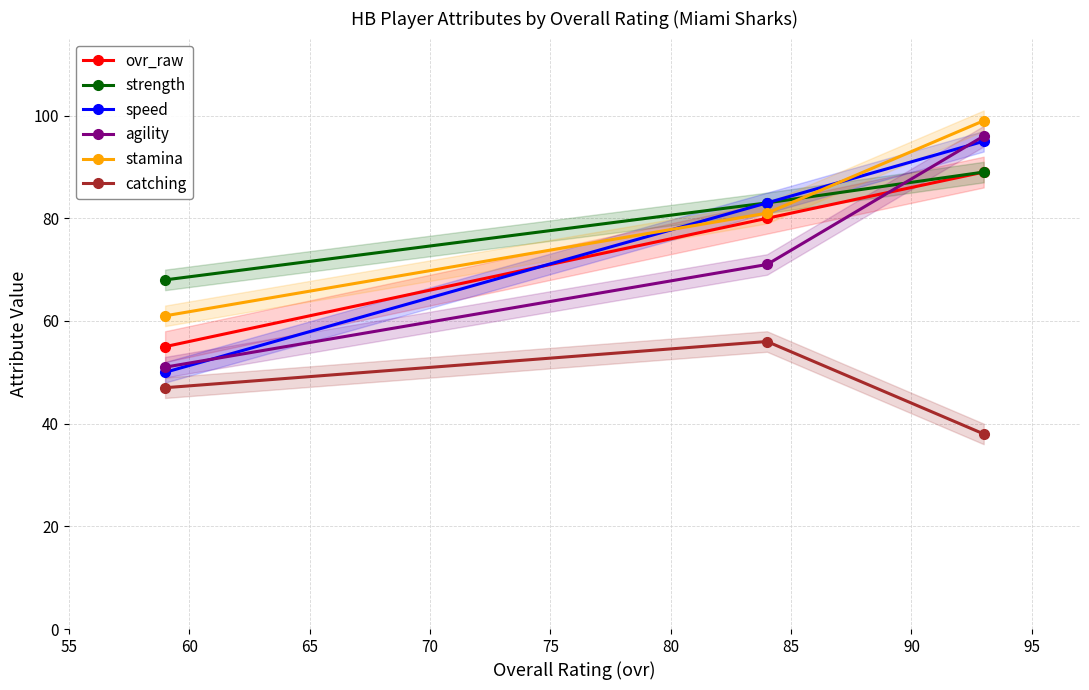

Count the number of categories in the chart.

3